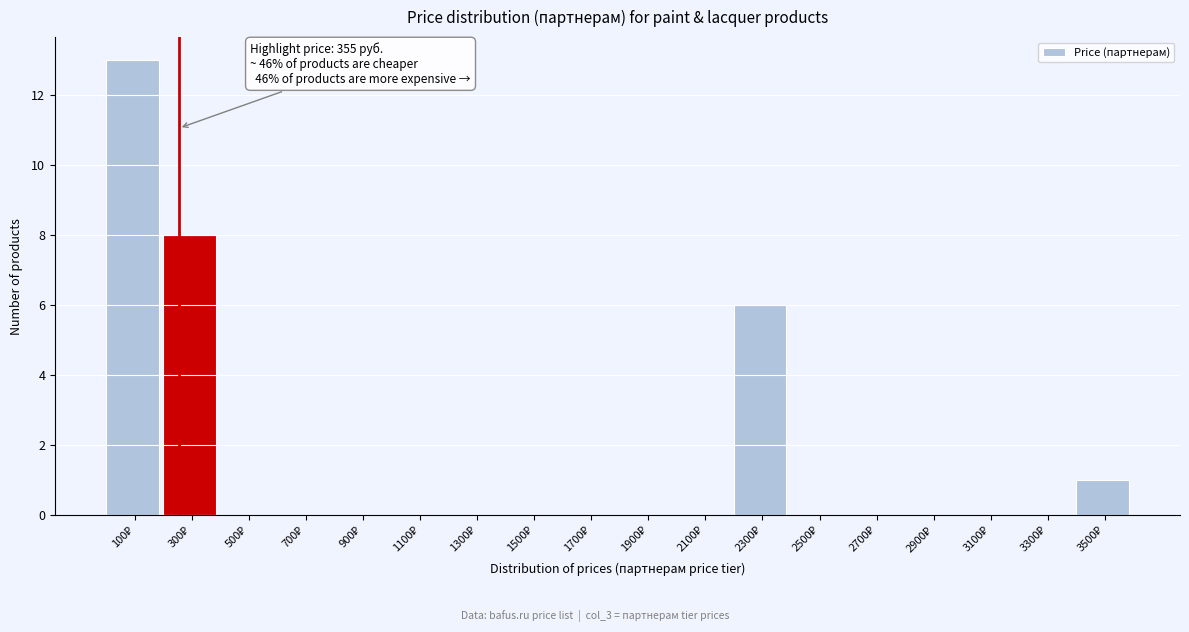

What is the sum of all values?

28